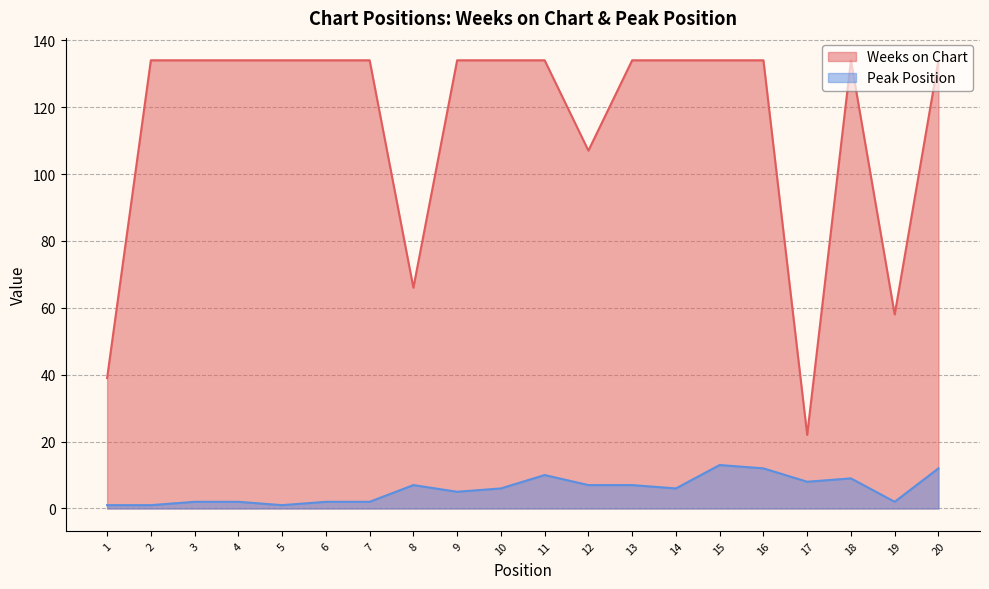

How many distinct data groups are displayed?

2